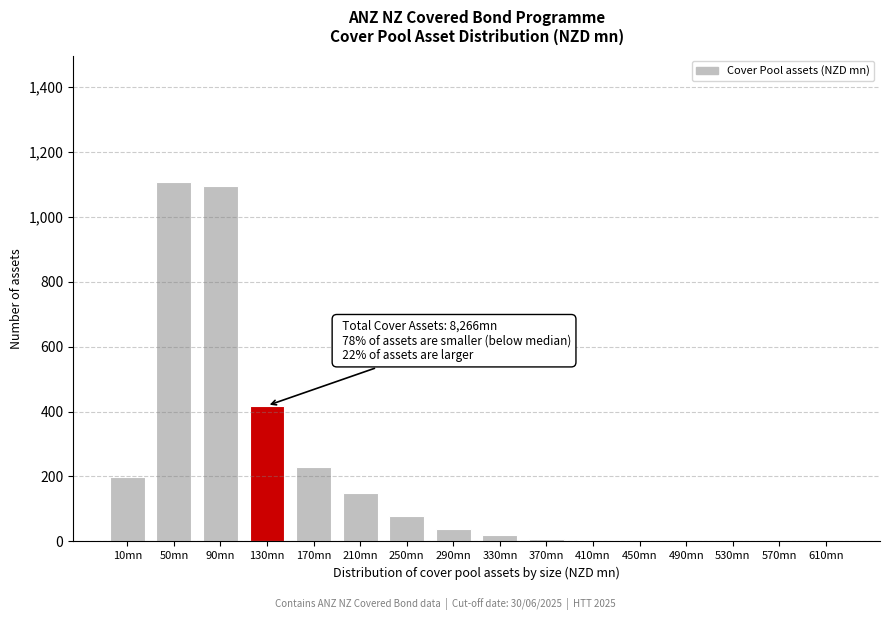

Where is the data nearest to the value 554?

130mn